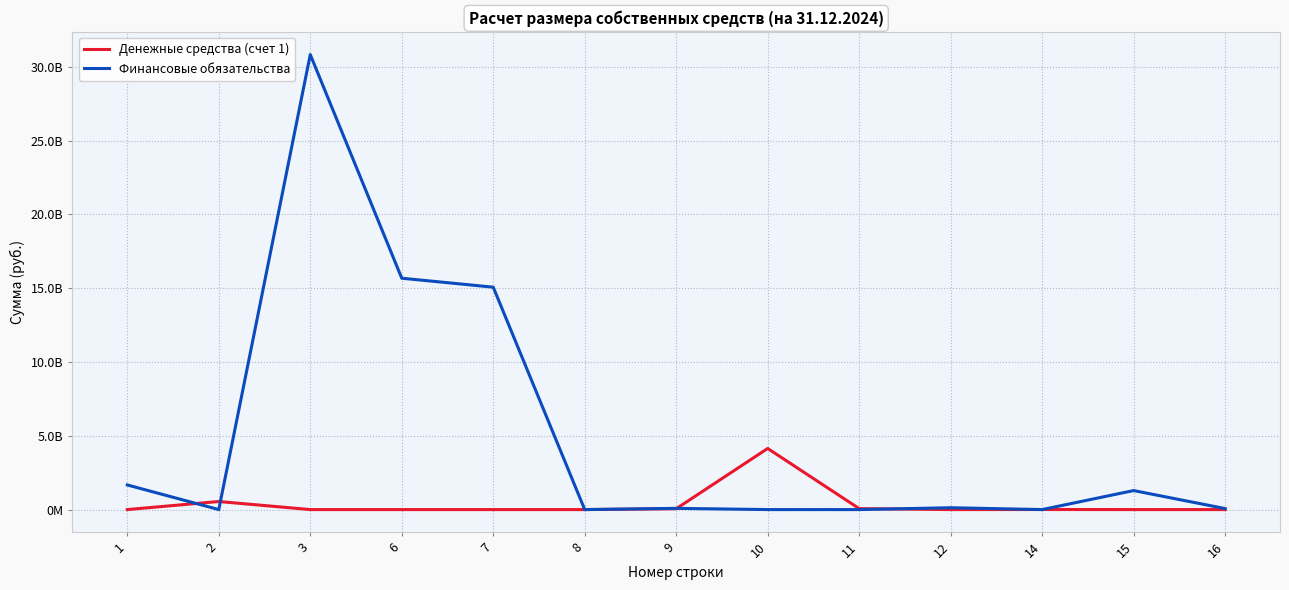

What is the sum of all Денежные средства (счет 1) values?

4818170954.1